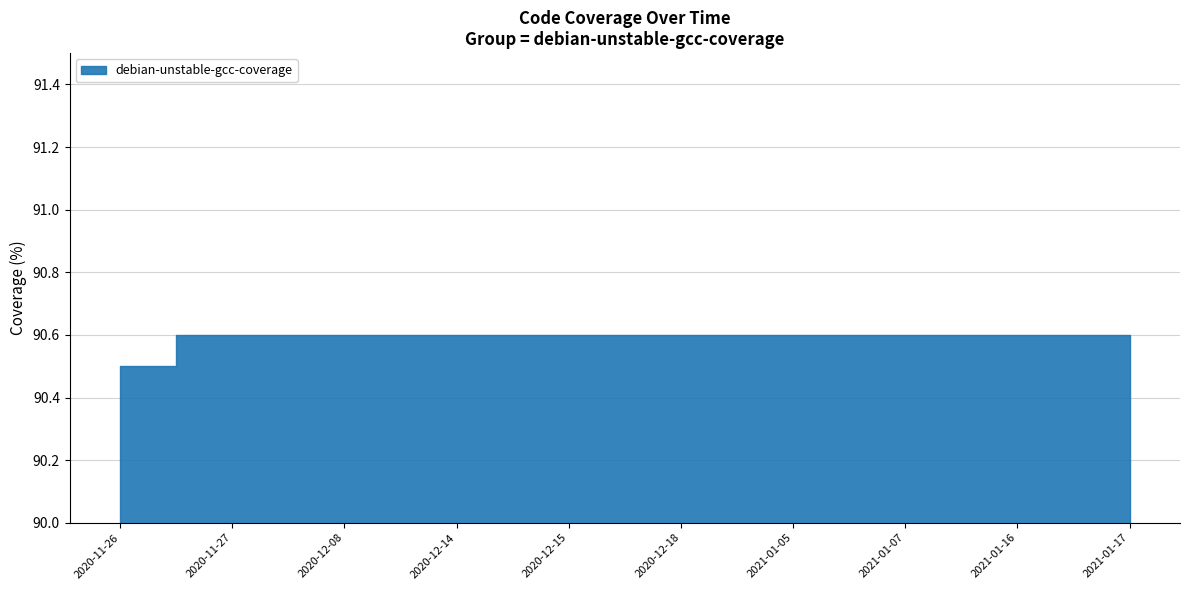

Reading left to right, what are all the values shown in this chart?

90.5	90.6	90.6	90.6	90.6	90.6	90.6	90.6	90.6	90.6